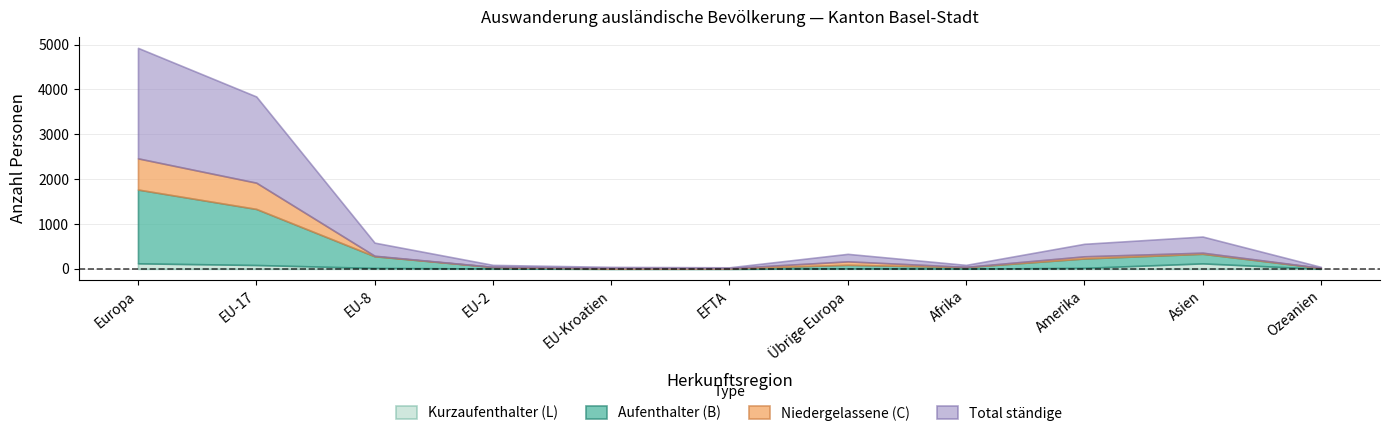

Which category has the lowest value in the Total ständige series?

EFTA